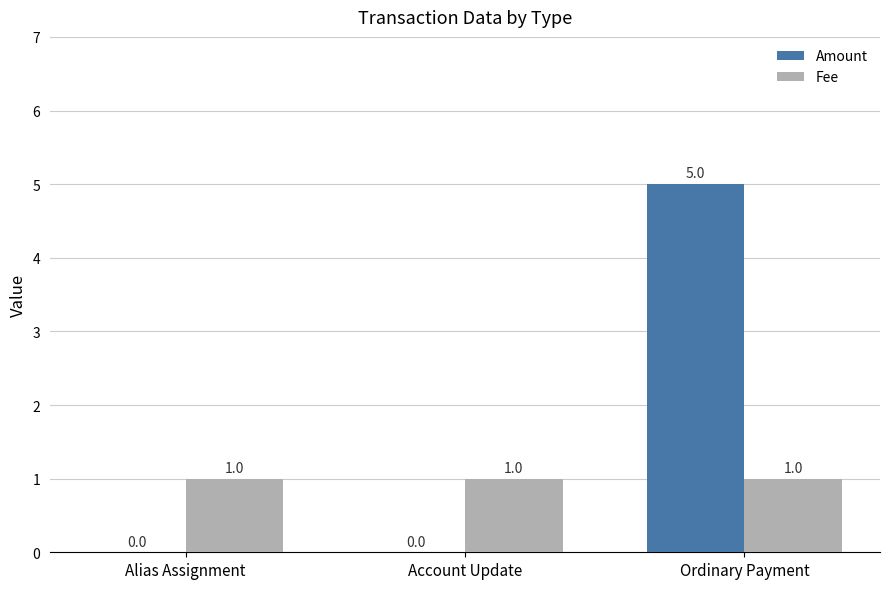

At which category is the sum across all series the highest?

Ordinary Payment